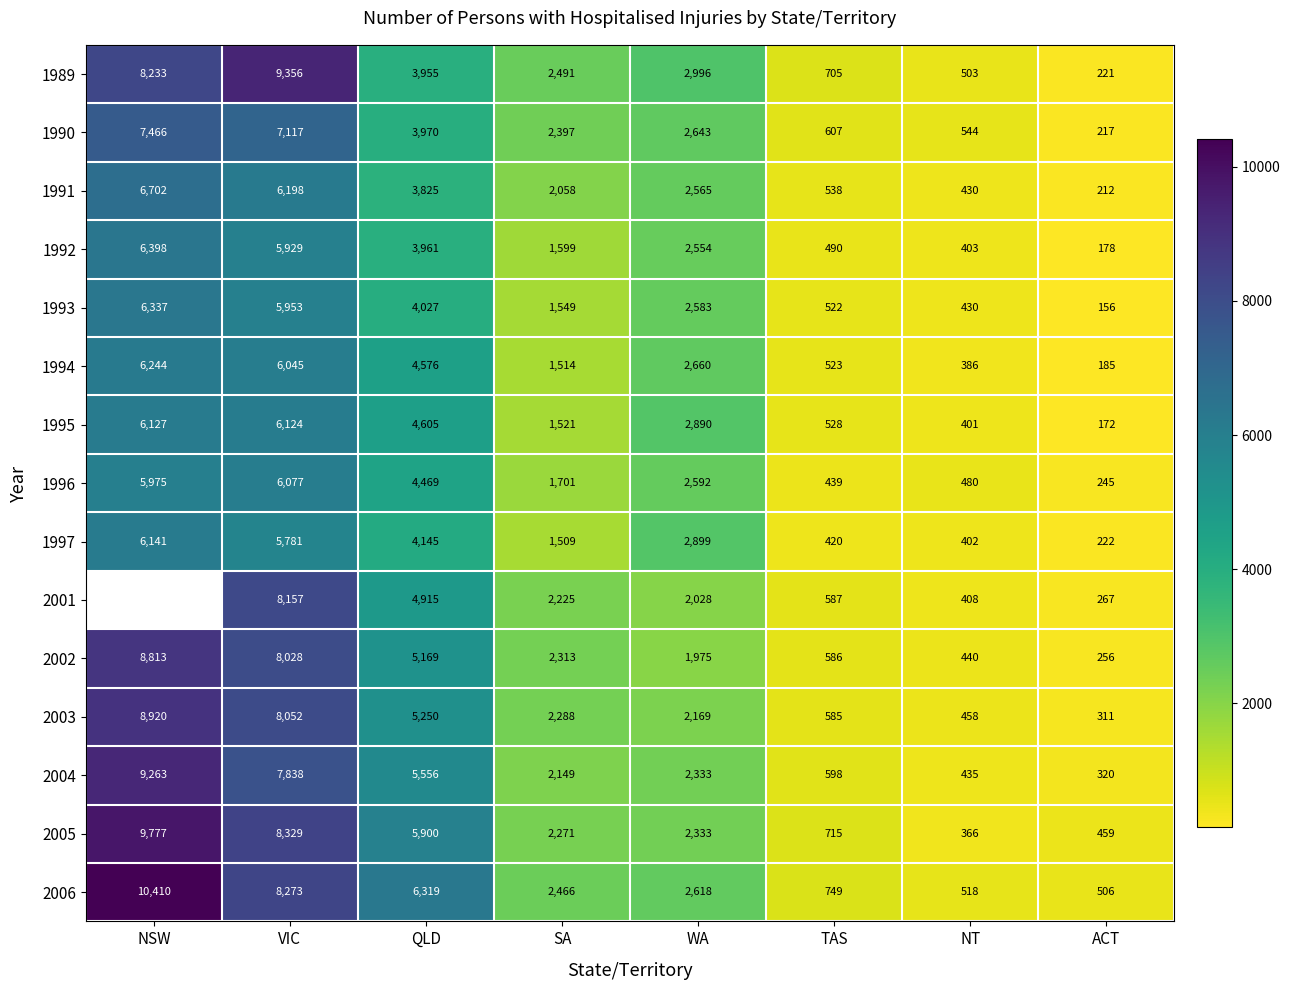

The value of 2003 at ACT is 549. True or false?

False